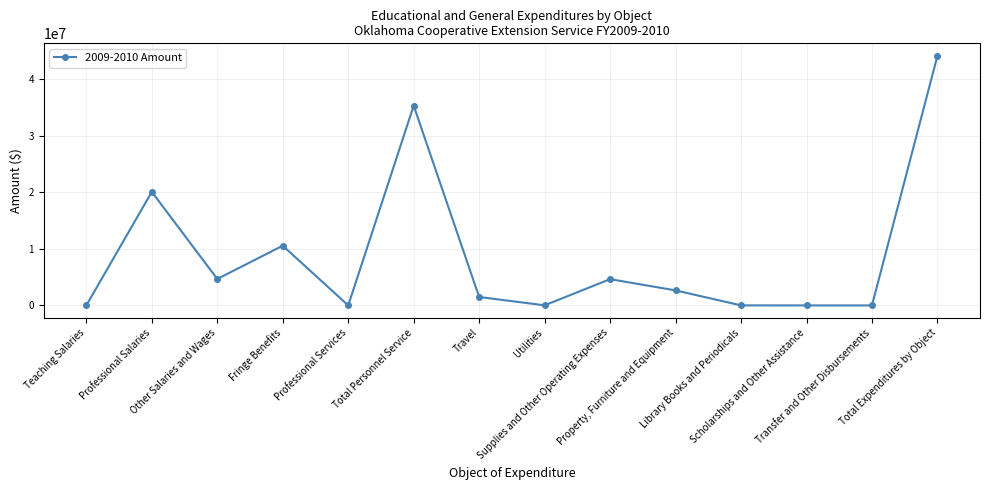

At which label is the value closest to 22065911?

Professional Salaries